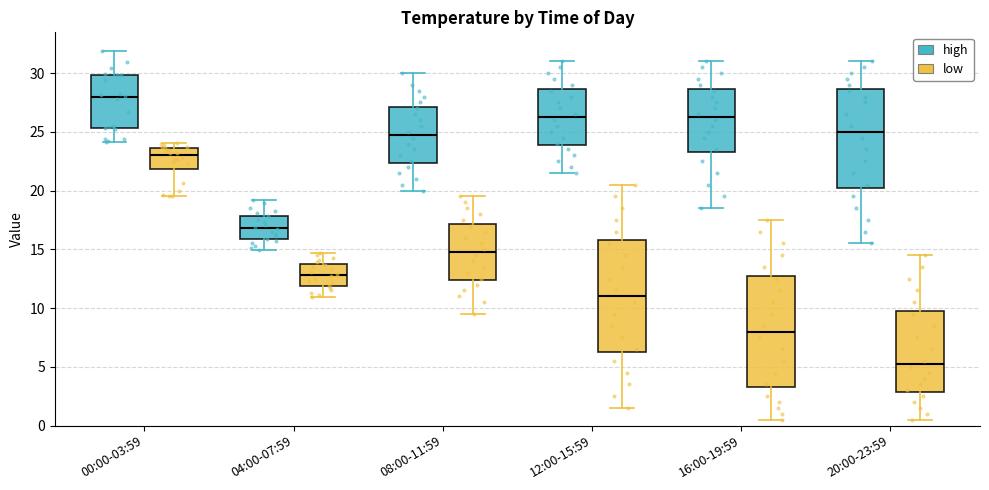

Reading left to right, read every box against the y-axis: the position of its median line, the range the box covers, and the ends of its whiskers. The values are not printed on the chart, so give them approximately, as read against the axis.

00:00-03:59 (high): median 28.0, box 25.5 to 30.0, whiskers 24.0 to 32.0
00:00-03:59 (low): median 23.0, box 22.0 to 23.5, whiskers 19.5 to 24.0
04:00-07:59 (high): median 17.0, box 16.0 to 18.0, whiskers 15.0 to 19.0
04:00-07:59 (low): median 13.0, box 12.0 to 14.0, whiskers 11.0 to 14.5
08:00-11:59 (high): median 25.0, box 22.5 to 27.0, whiskers 20.0 to 30.0
08:00-11:59 (low): median 15.0, box 12.5 to 17.0, whiskers 9.5 to 19.5
12:00-15:59 (high): median 26.5, box 24.0 to 28.5, whiskers 21.5 to 31.0
12:00-15:59 (low): median 11.0, box 6.5 to 16.0, whiskers 1.5 to 20.5
16:00-19:59 (high): median 26.5, box 23.5 to 28.5, whiskers 18.5 to 31.0
16:00-19:59 (low): median 8.0, box 3.5 to 13.0, whiskers 0.5 to 17.5
20:00-23:59 (high): median 25.0, box 20.5 to 28.5, whiskers 15.5 to 31.0
20:00-23:59 (low): median 5.5, box 3.0 to 10.0, whiskers 0.5 to 14.5